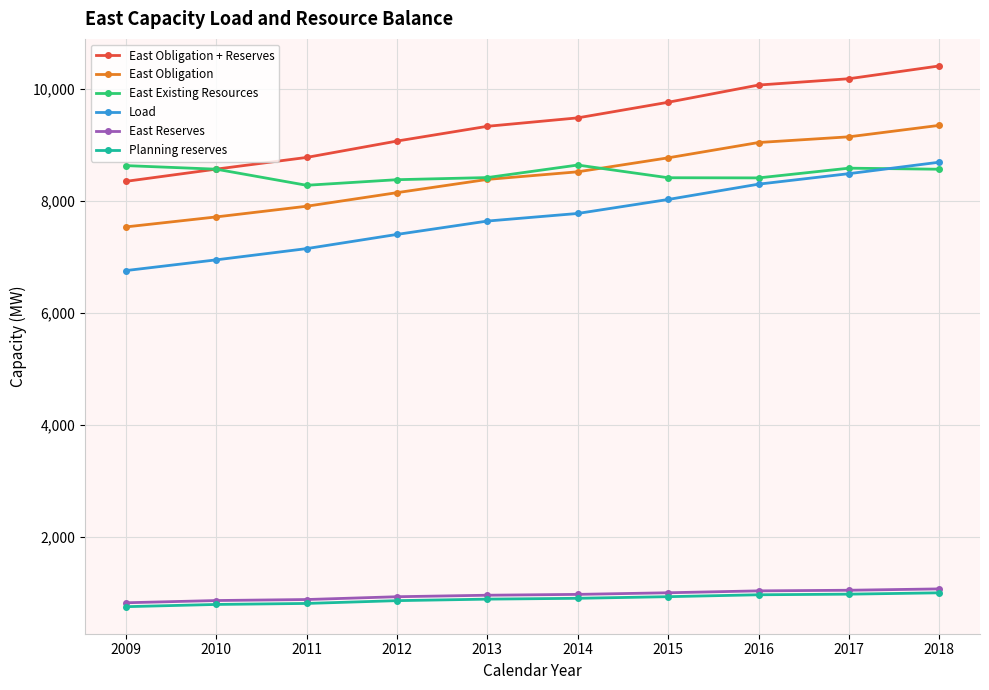

Between 2012 and 2018, which series saw the biggest shift?

East Obligation + Reserves